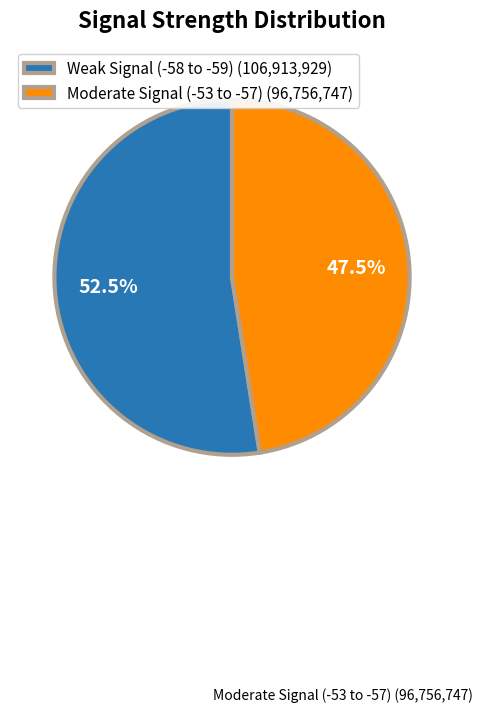

What is the smallest slice in the pie chart?

Moderate Signal (-53 to -57) (96,756,747)